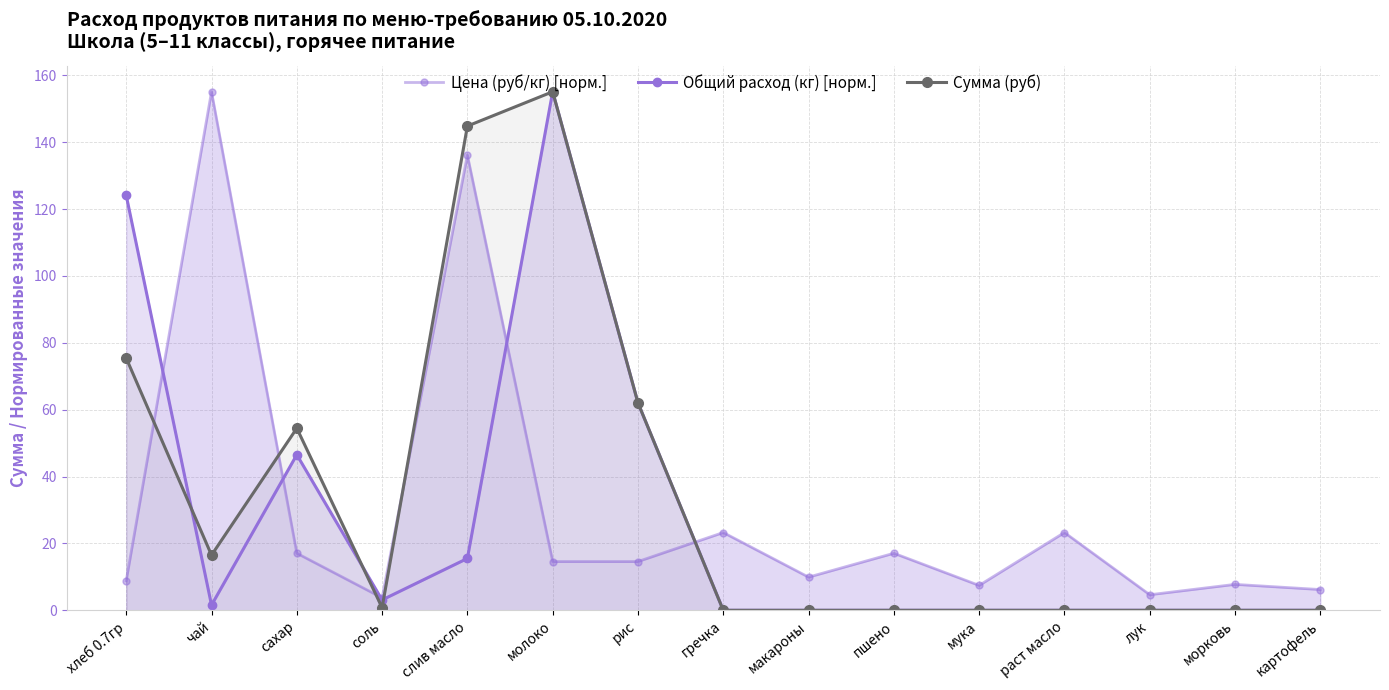

The value of Общий расход (кг) [норм.] at чай is 0.6. True or false?

False